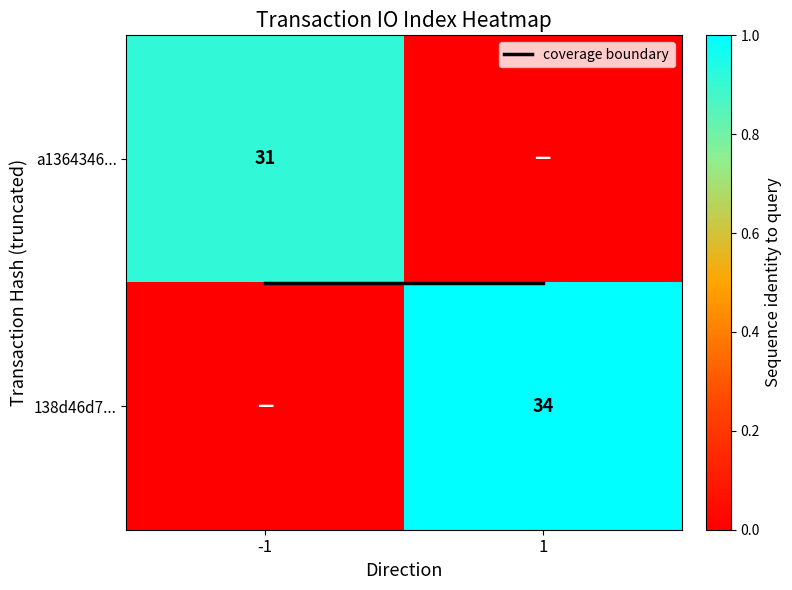

Is it true that coverage boundary equals 0.5 at 1?

True